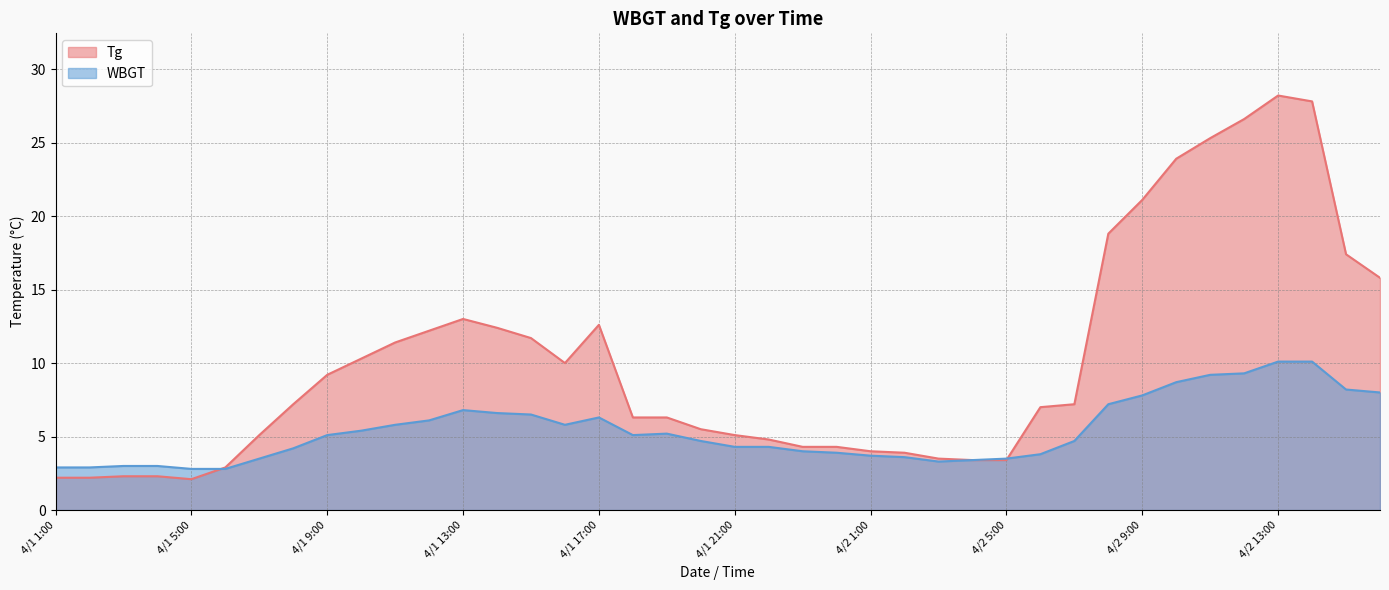

What is the label of the 20th point from the left?

4/1 20:00